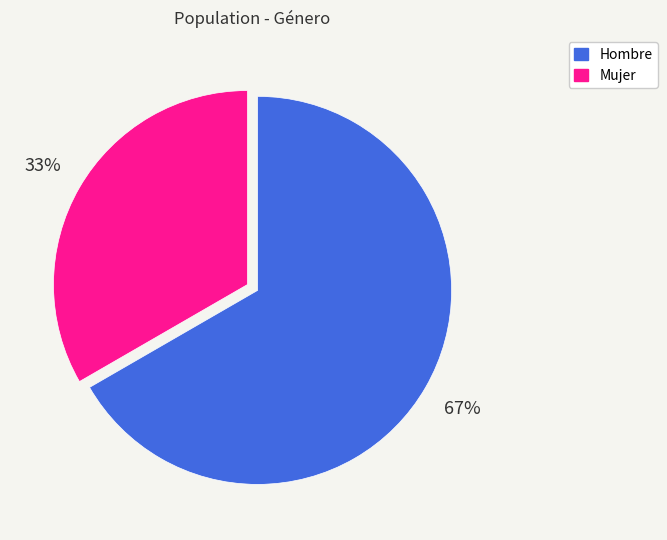

Is it true that Mujer is 33% of the pie?

True